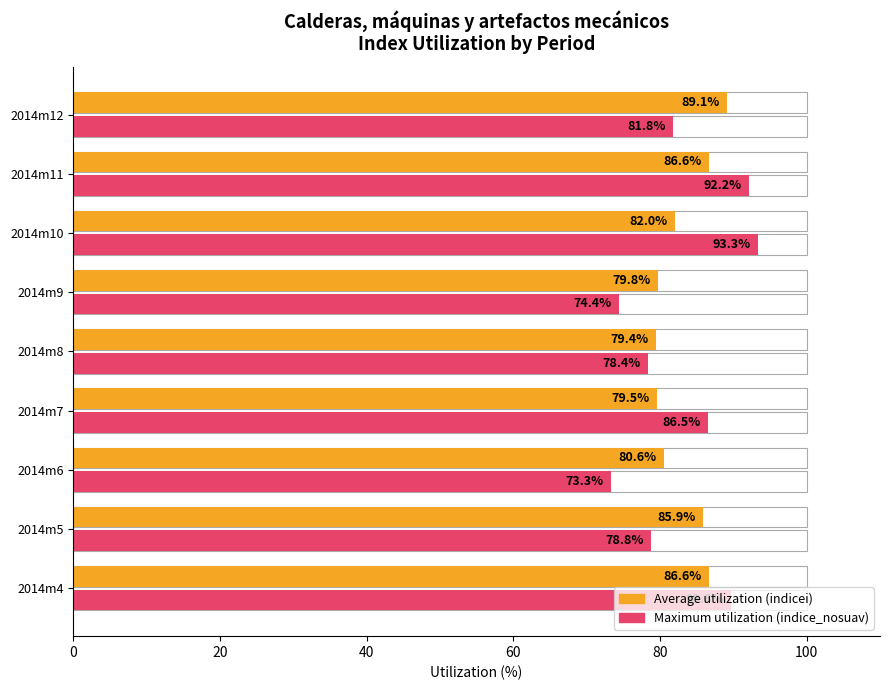

How many groups of bars are there?

9